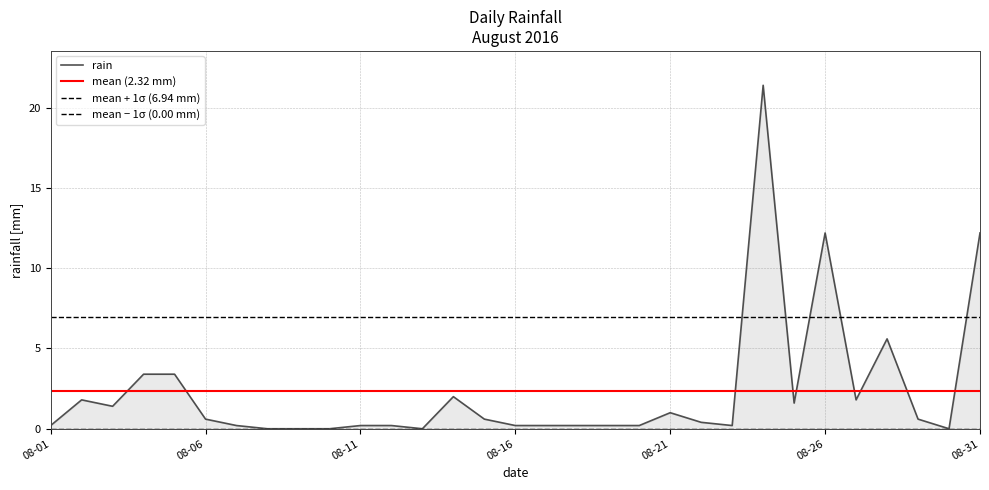

How many points are lower than both their immediate neighbors (excluding endpoints)?

6